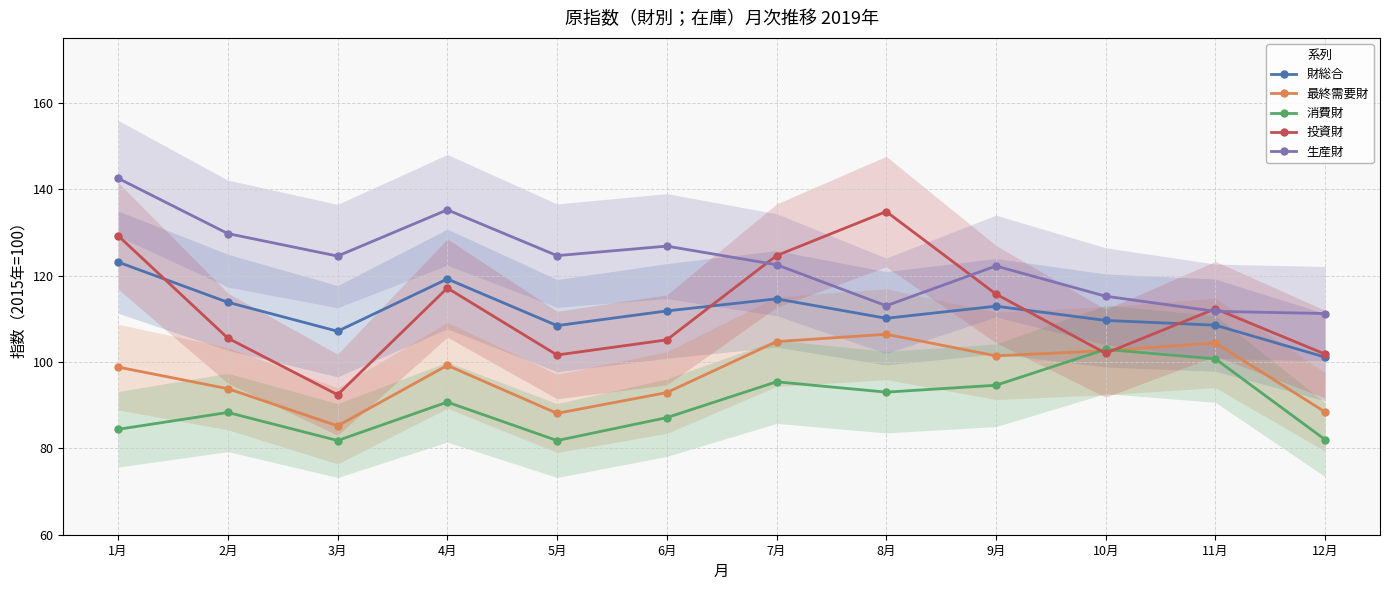

What is the value of the 消費財 point at the 8th from the left?

93.0